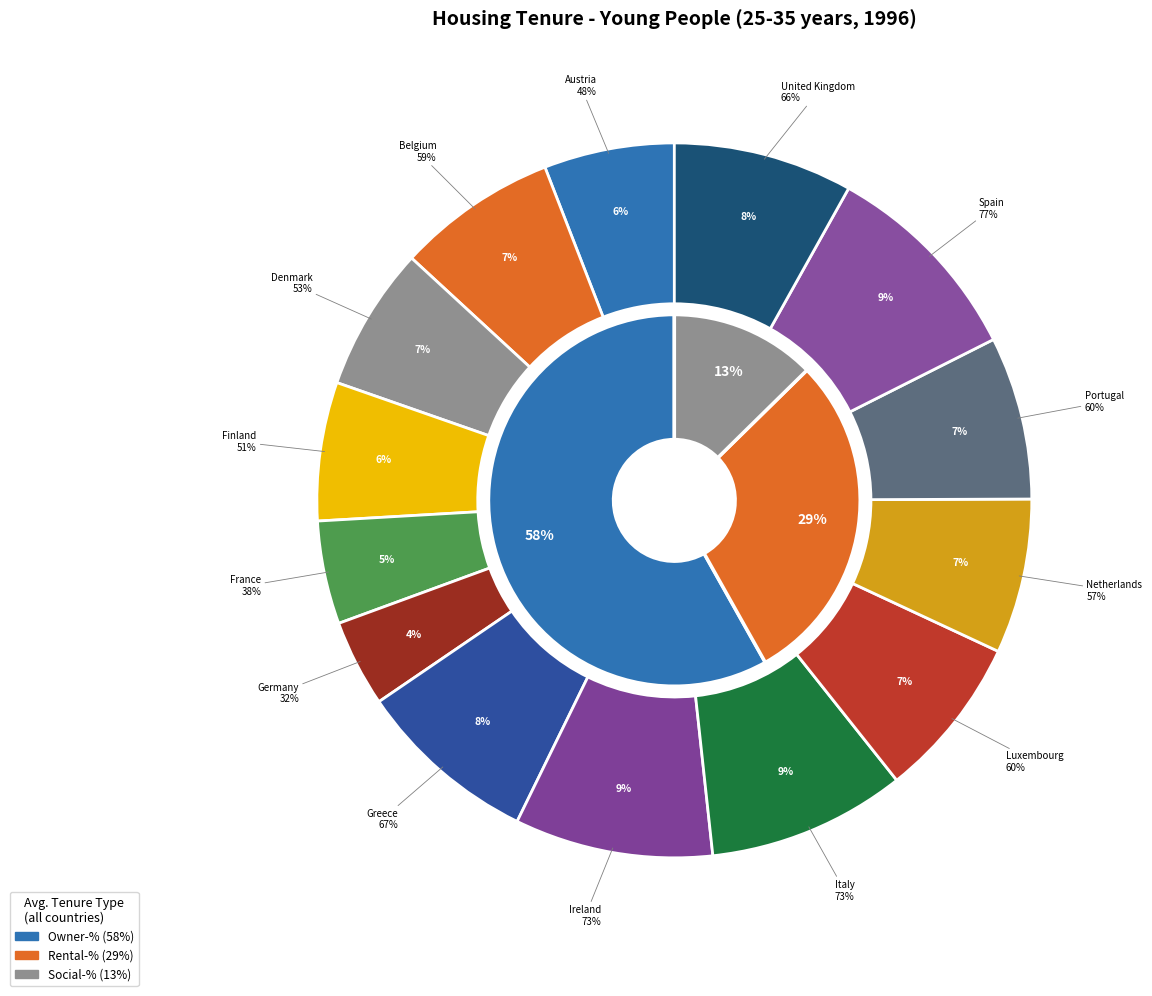

What is the largest slice in the pie chart?

Spain